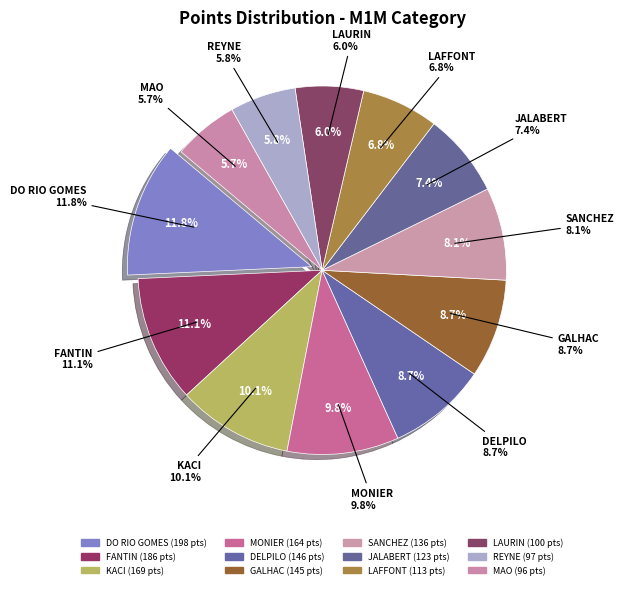

The GALHAC slice represents 20% of the pie. True or false?

False